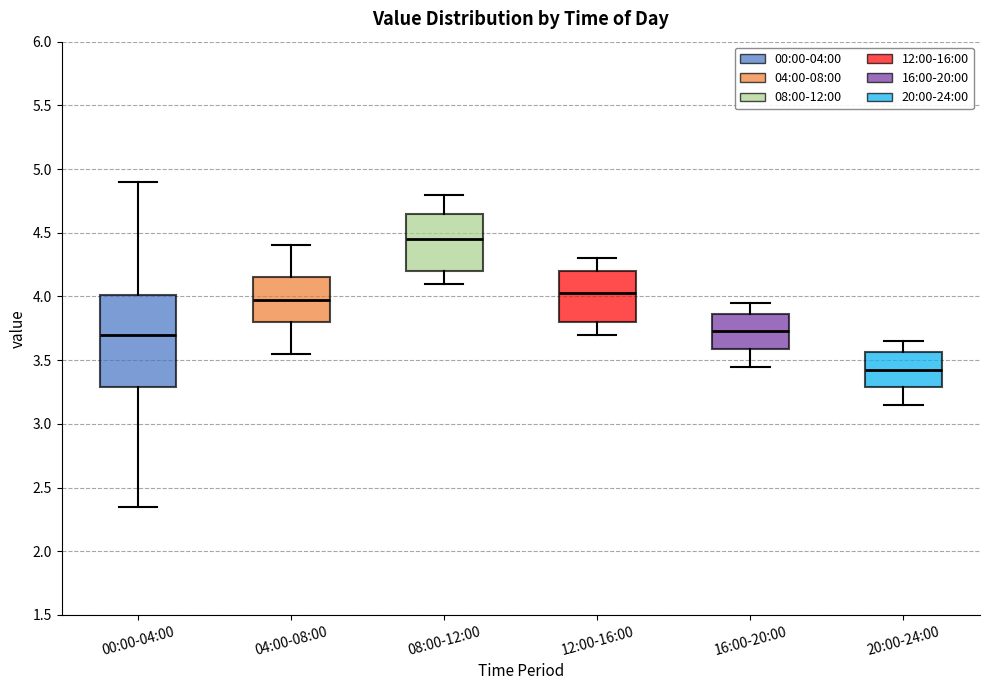

Which box is the tallest, from its lower edge to its upper edge?

00:00-04:00